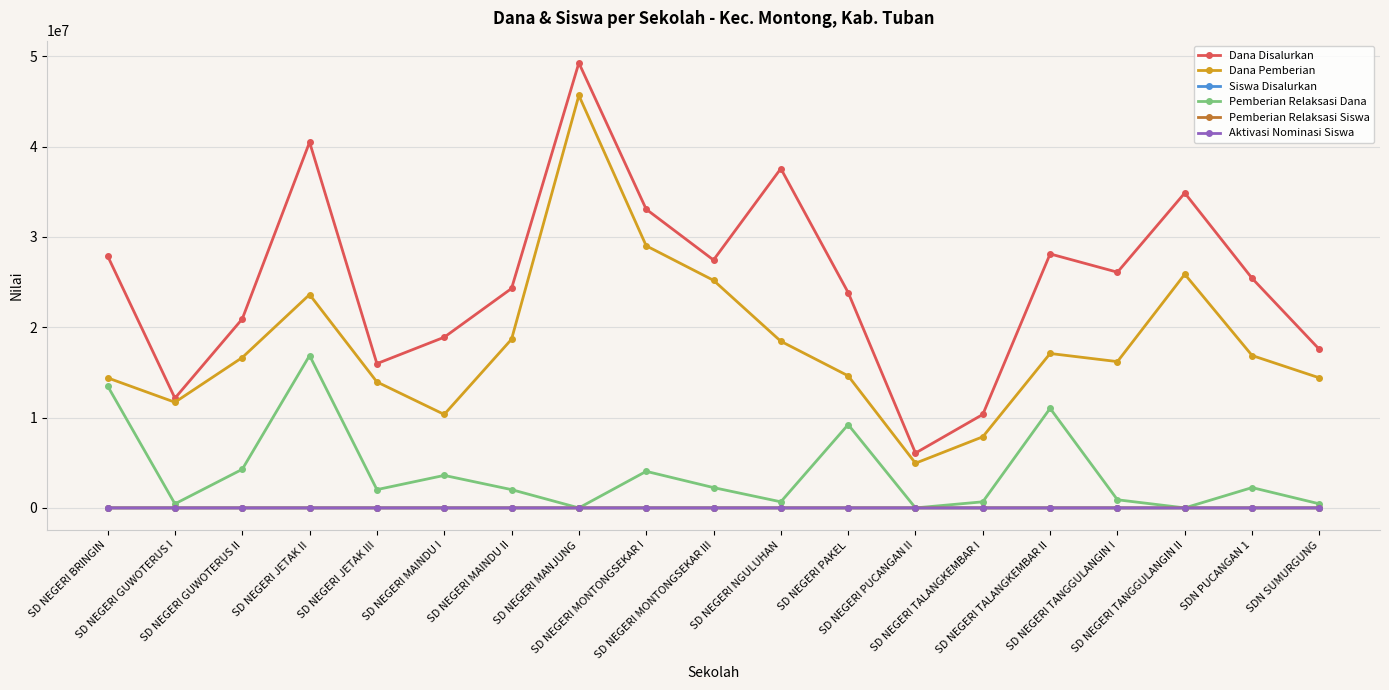

True or false: Dana Disalurkan has more than 2 interior local peaks.

True